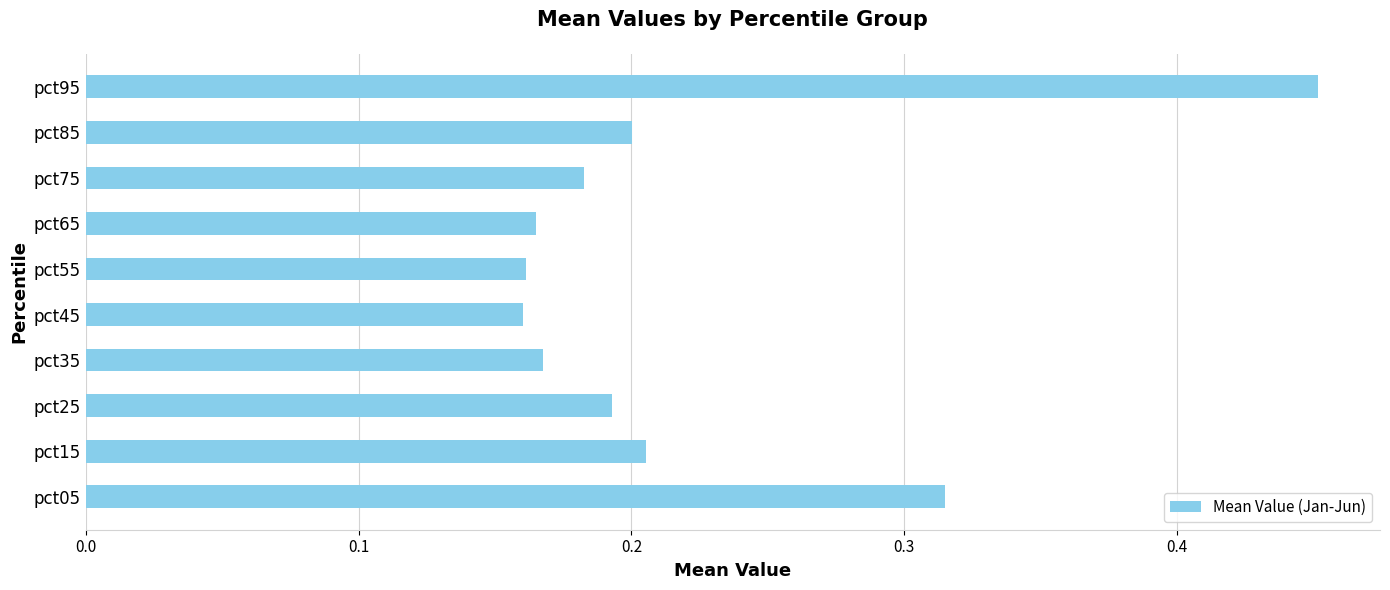

What is the sum of all values?

2.2